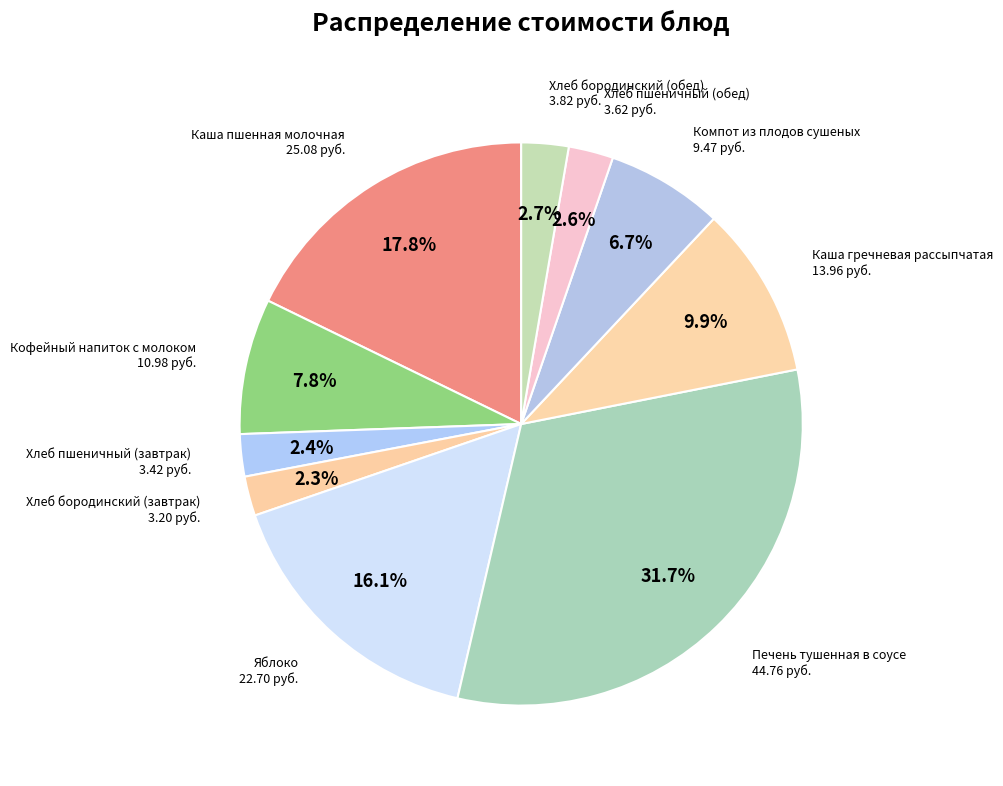

How many segments does this pie chart have?

10